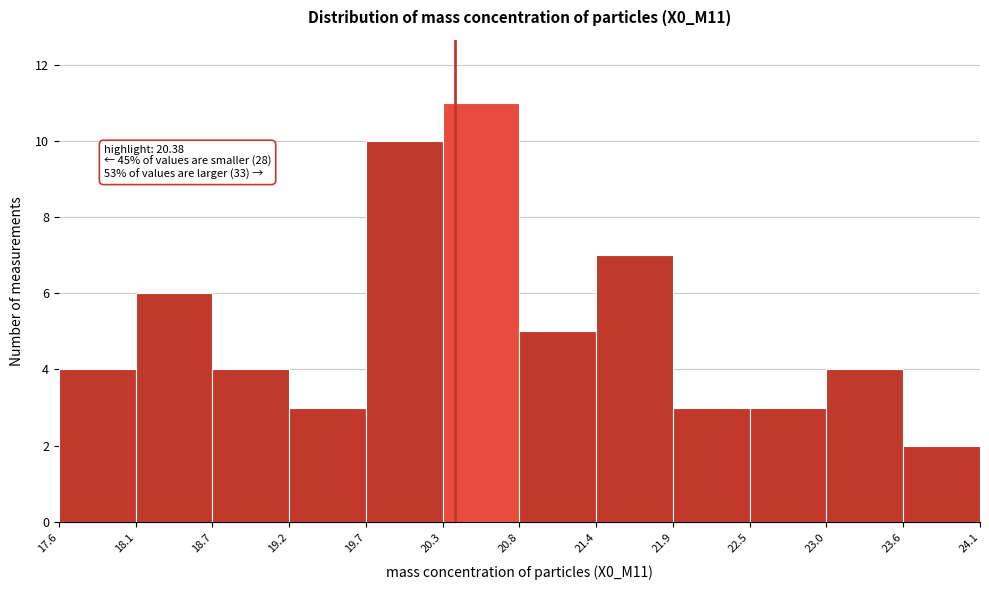

Over which range of the x-axis is the bar tallest?

20.3 to 20.8